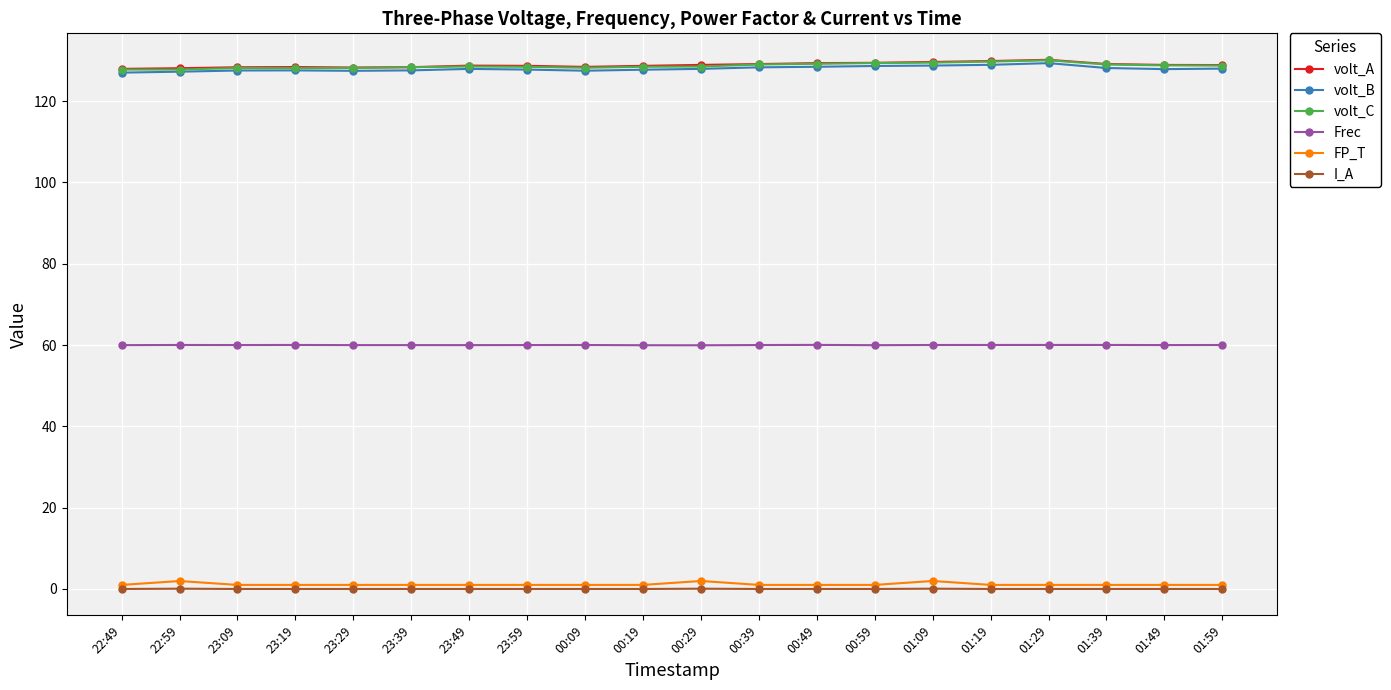

The value of volt_A at 01:29 is 81.4. True or false?

False